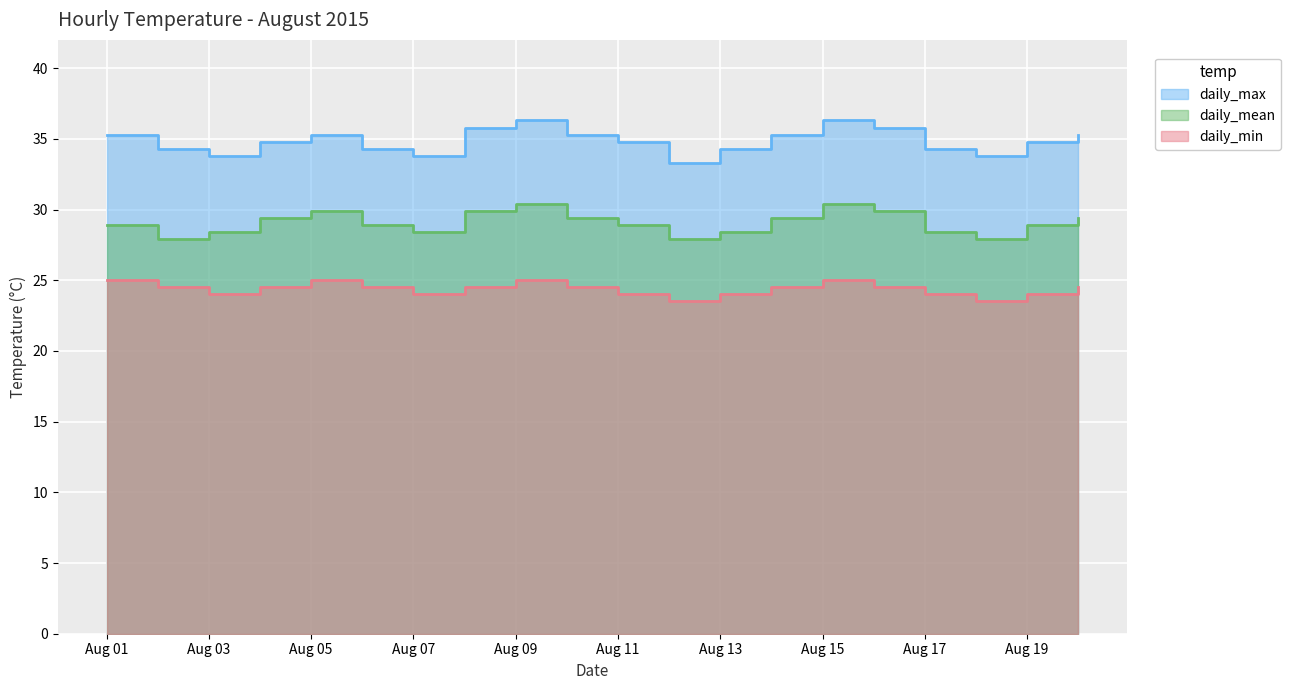

True or false: daily_max has a value of 56.5 at Aug 15.

False